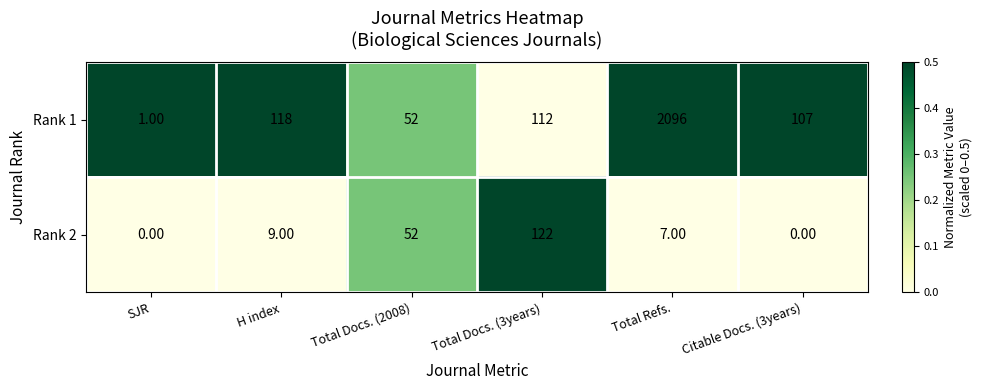

At which label is Rank 1 closest to 1048?

H index